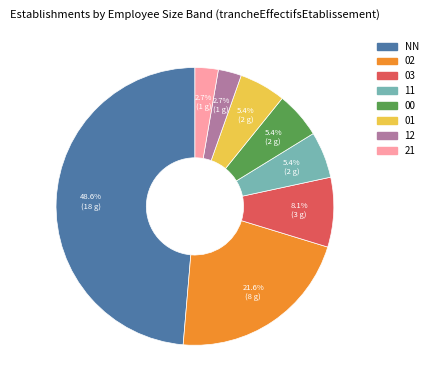

To the nearest percent, what is the difference between the largest and smallest slice percentages?

46%